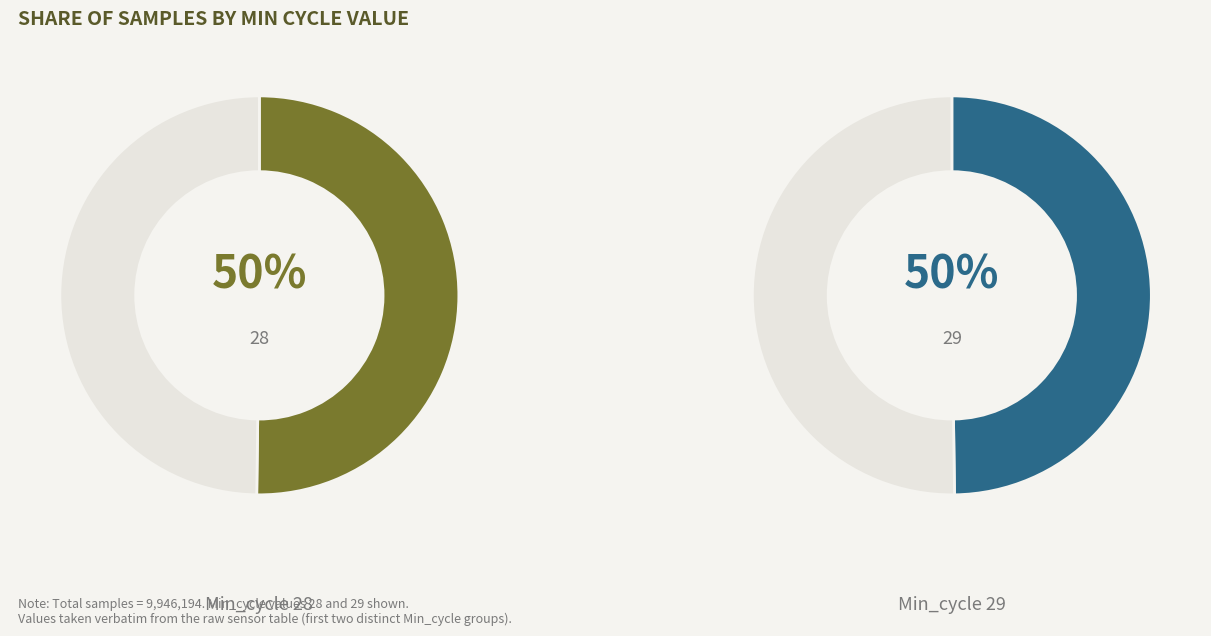

What is the change in value from Min_cycle=28 to Min_cycle=29?

-42074